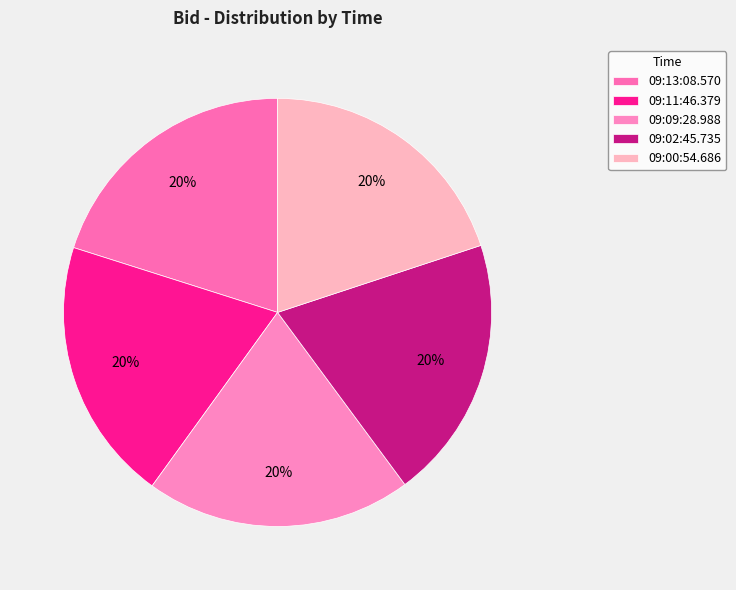

To the nearest percent, what is the average slice percentage?

20%